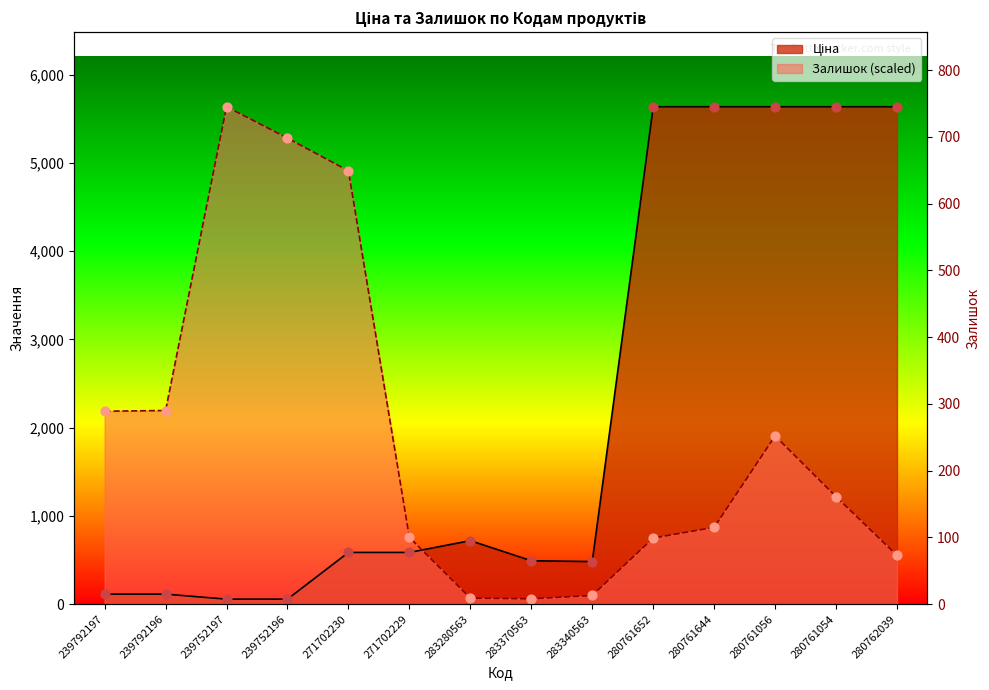

Which series contains the lowest Y value?

Ціна